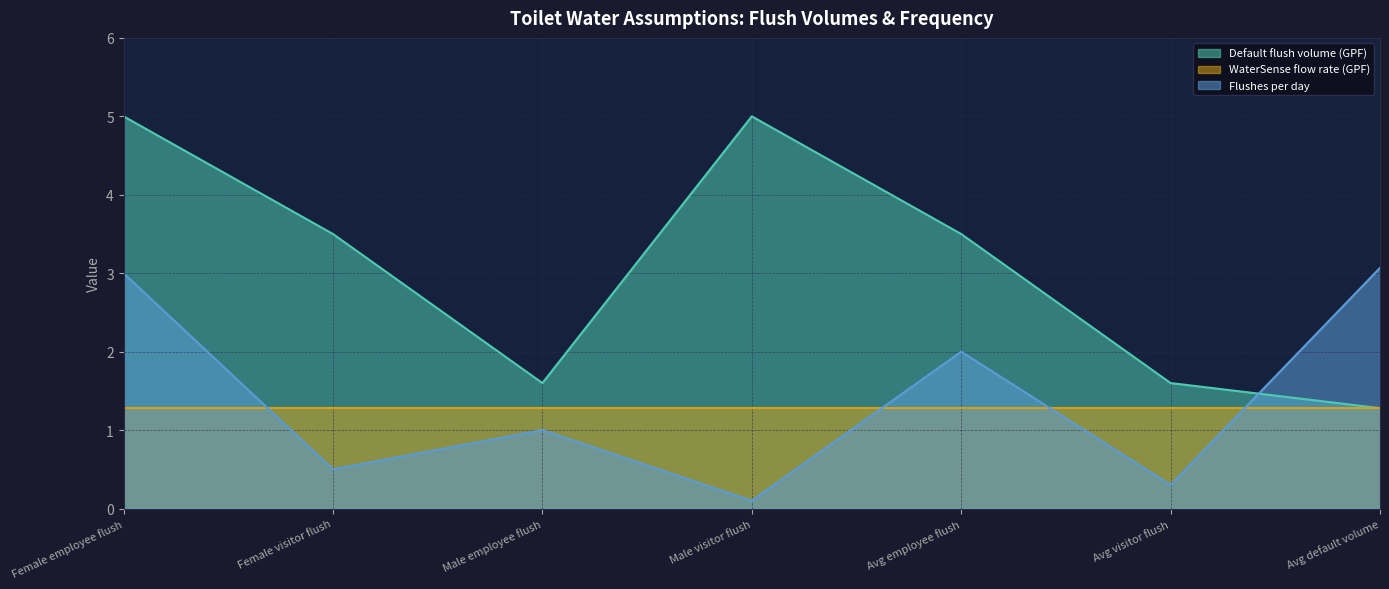

What is the difference between the Flushes per day values at Female visitor flush and Male visitor flush?

0.4